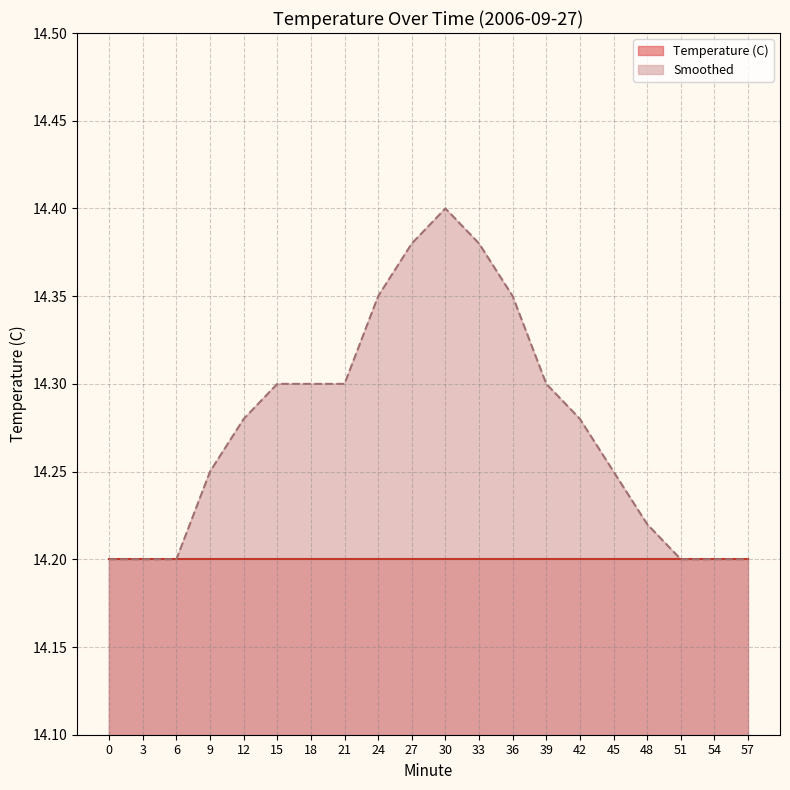

What value does the data have at 27?

14.4